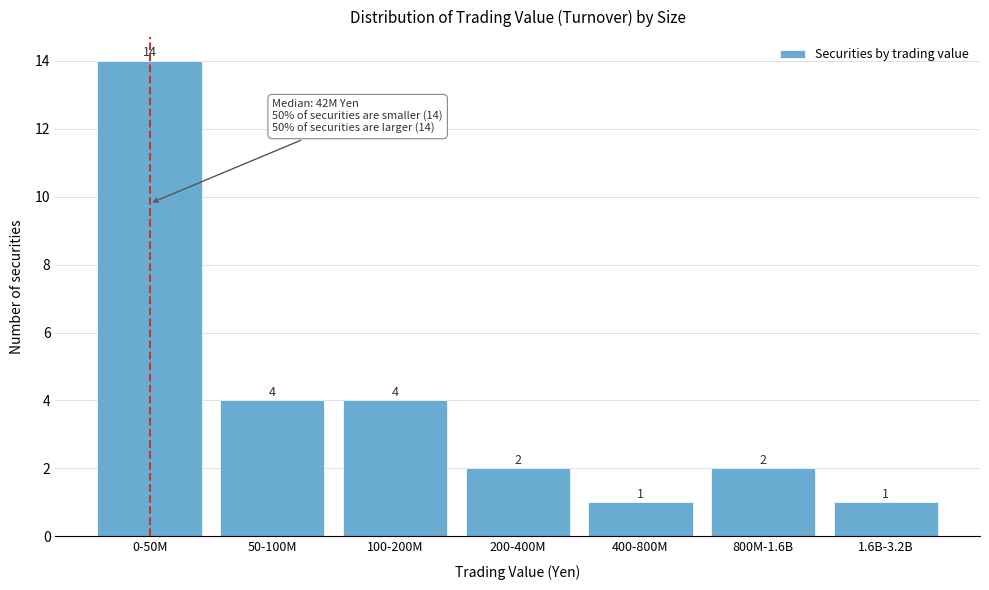

Reading left to right, extract all data points from this chart.

0-50M=14	50-100M=4	100-200M=4	200-400M=2	400-800M=1	800M-1.6B=2	1.6B-3.2B=1